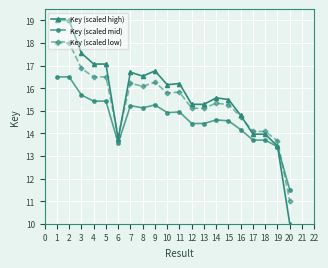

Read the Key (scaled high) value at 19.

13.4